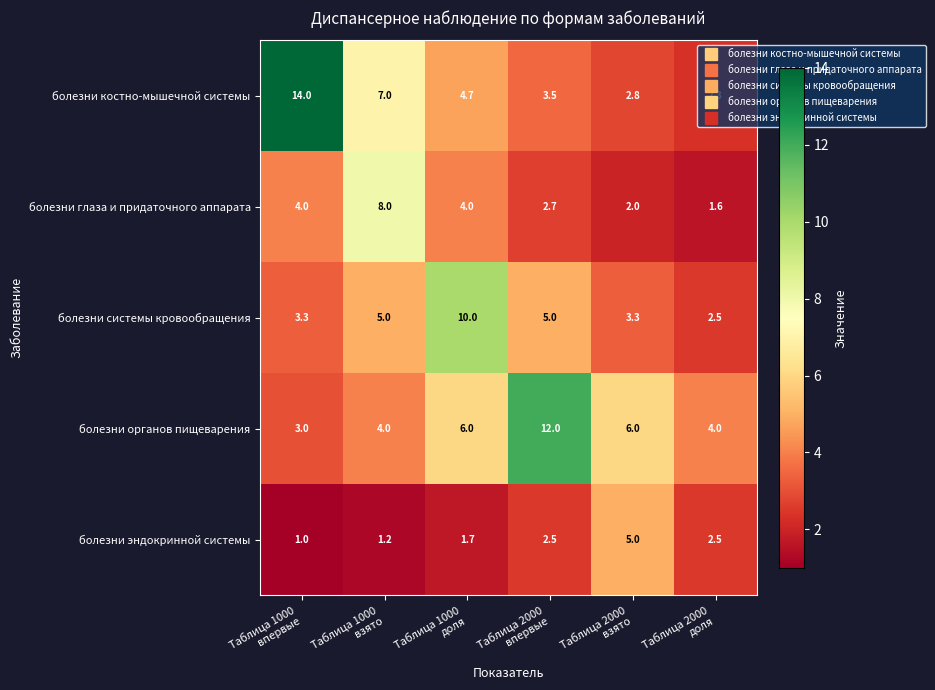

How many distinct data groups are displayed?

5